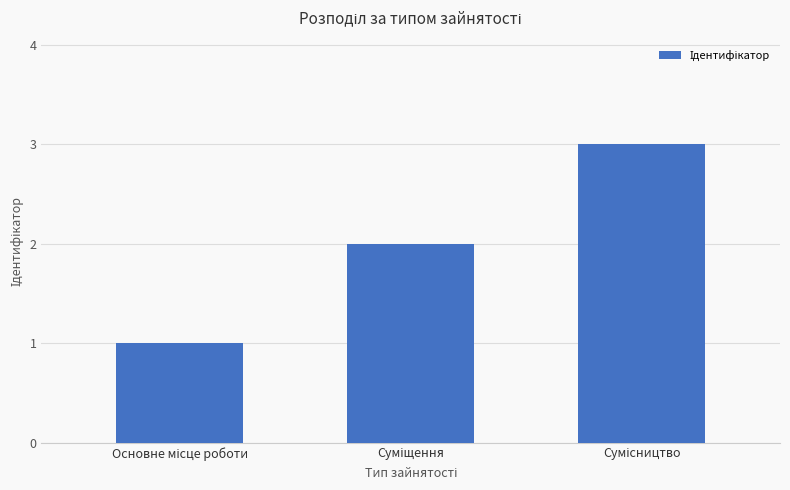

What is the greatest value displayed?

3